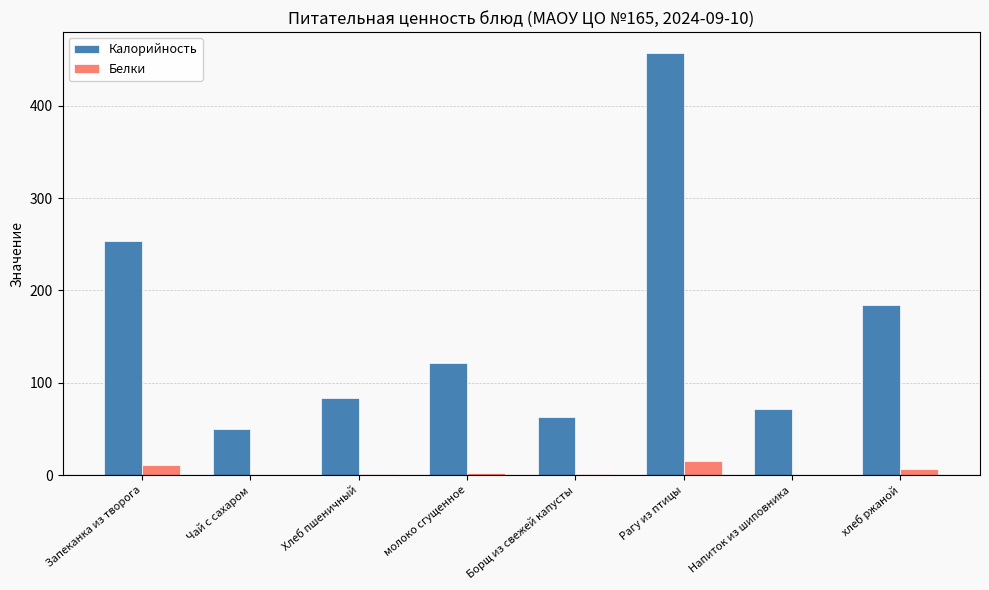

Which series has the largest total across all categories?

Калорийность